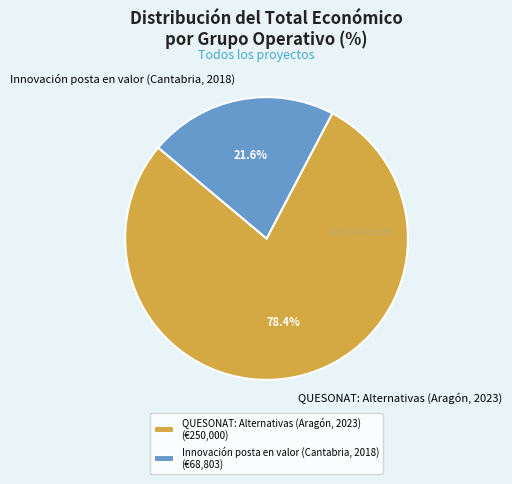

Combined, do QUESONAT: Alternativas (Aragón, 2023) and Innovación posta en valor (Cantabria, 2018) account for over 50%?

Yes